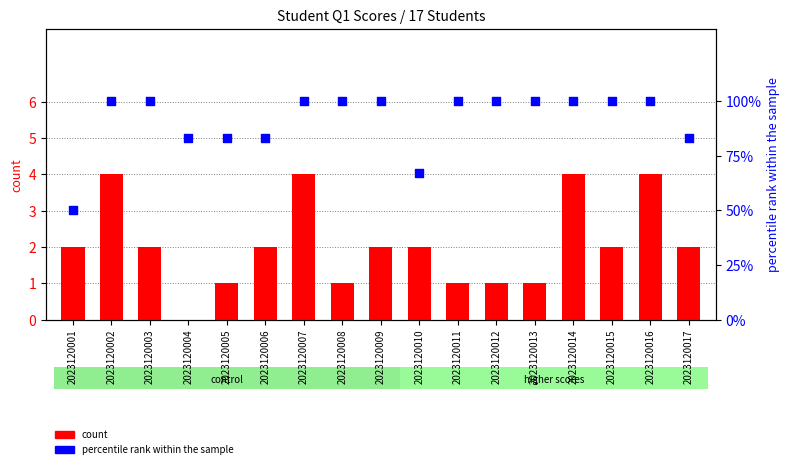

Which series reaches the maximum Y coordinate?

percentile rank within the sample